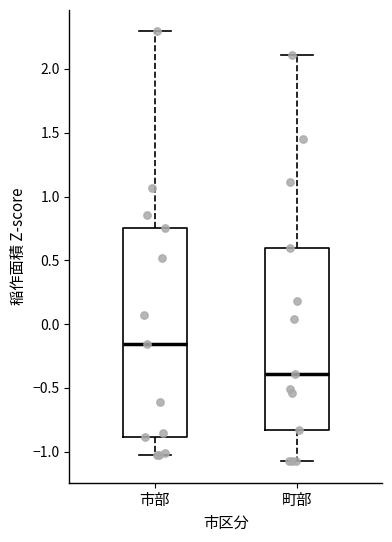

Reading left to right, transcribe this box plot: for each box, give where its median line is, the range the box spans, and where its two whiskers end, as read against the y-axis. The values are not printed on the chart, so give them approximately, as read against the axis.

市部: median -0.15, box -0.90 to 0.75, whiskers -1.05 to 2.30
町部: median -0.40, box -0.85 to 0.60, whiskers -1.05 to 2.10